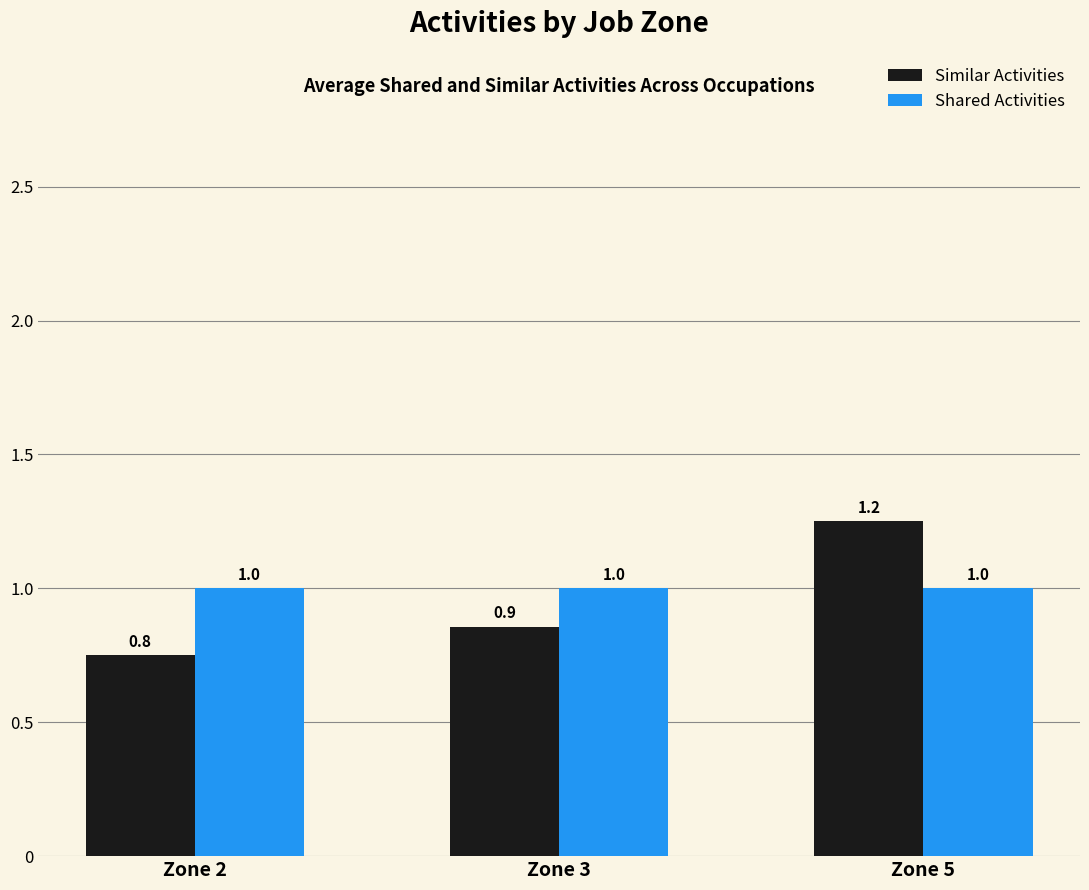

What is the value of the Shared Activities bar at the 3rd from the left?

1.0